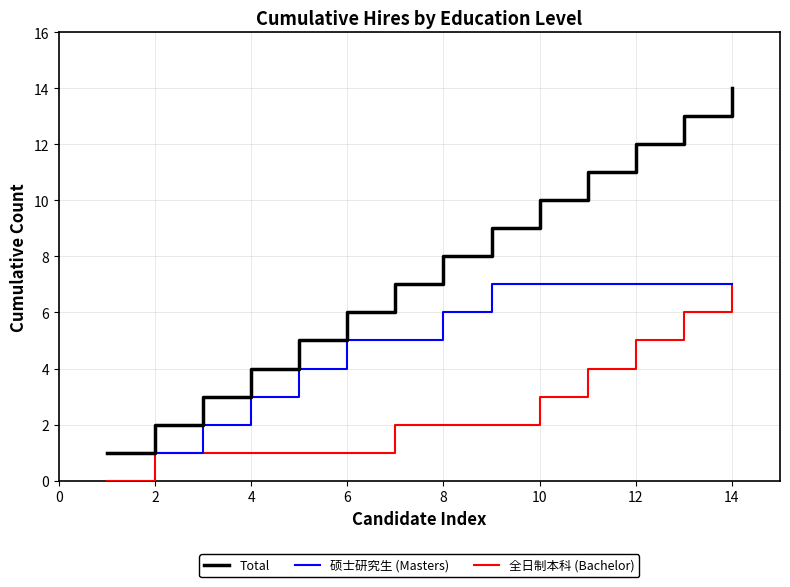

List the series in order of their overall mean, lowest first.

全日制本科 (Bachelor), 硕士研究生 (Masters), Total